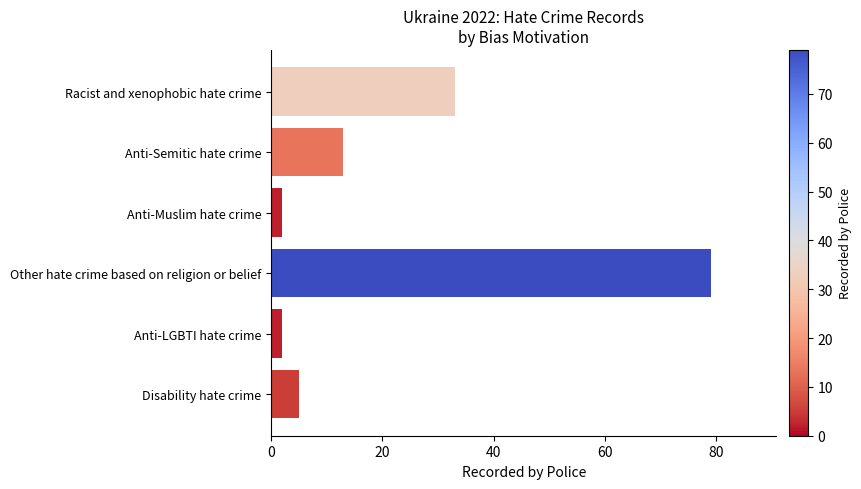

What is the change in value from Anti-Semitic hate crime to Other hate crime based on religion or belief?

+66